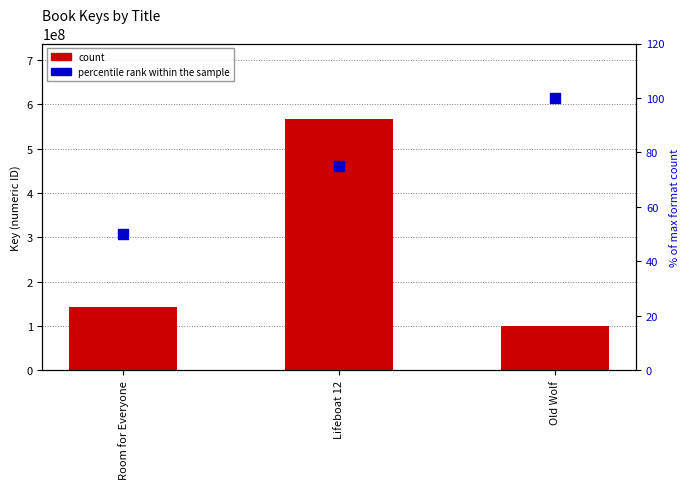

Which series has the largest total across all categories?

count